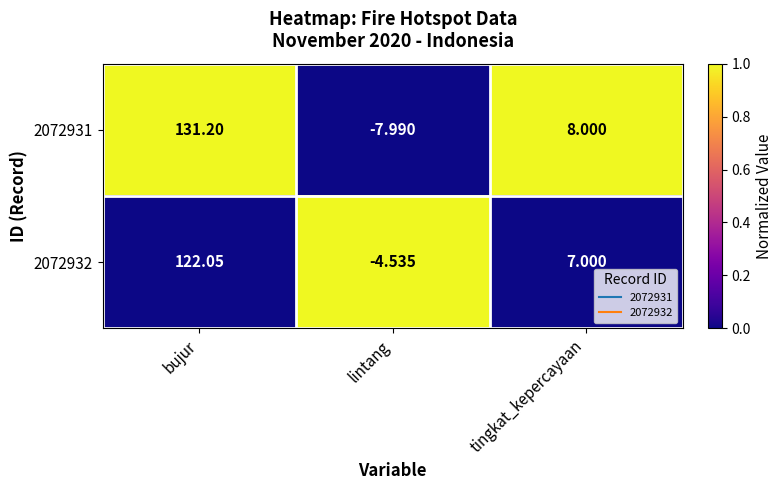

At how many categories does at least one series exceed 0?

2